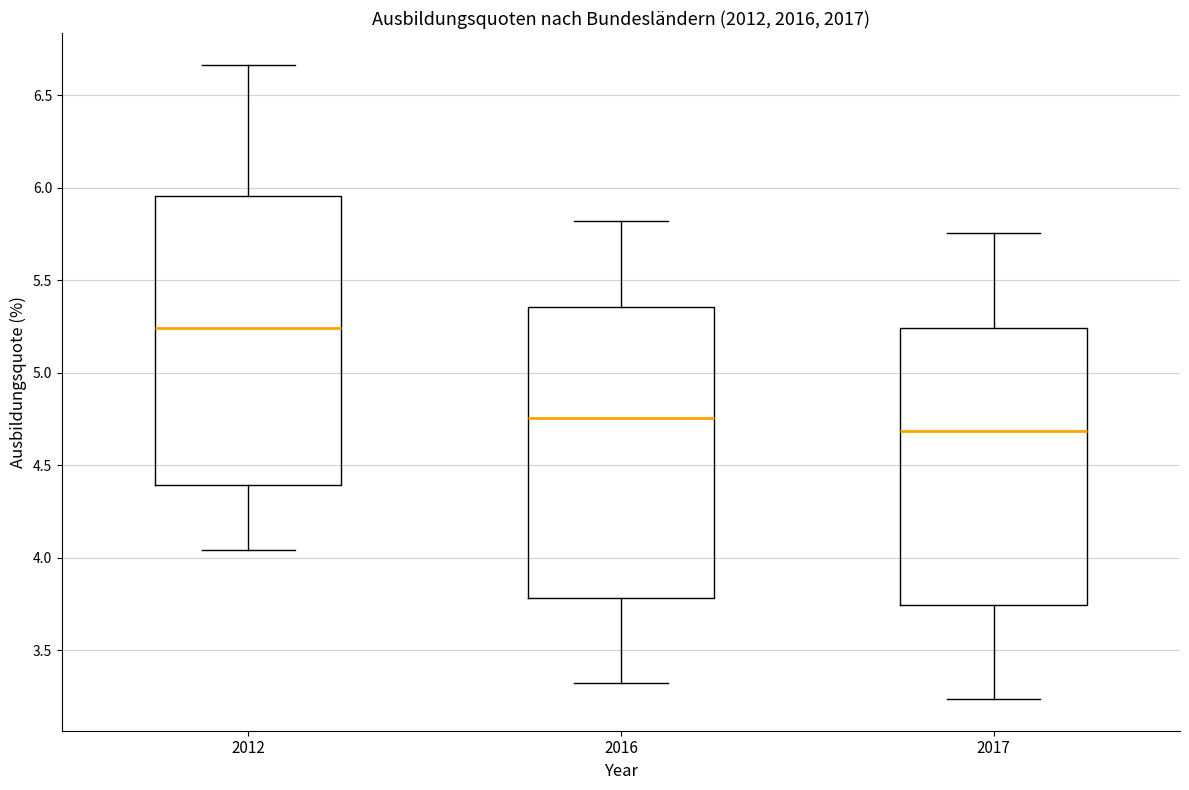

Reading left to right, read every box against the y-axis: the position of its median line, the range the box covers, and the ends of its whiskers. The values are not printed on the chart, so give them approximately, as read against the axis.

2012: median 5.25, box 4.40 to 5.95, whiskers 4.05 to 6.65
2016: median 4.75, box 3.80 to 5.35, whiskers 3.30 to 5.80
2017: median 4.70, box 3.75 to 5.25, whiskers 3.25 to 5.75